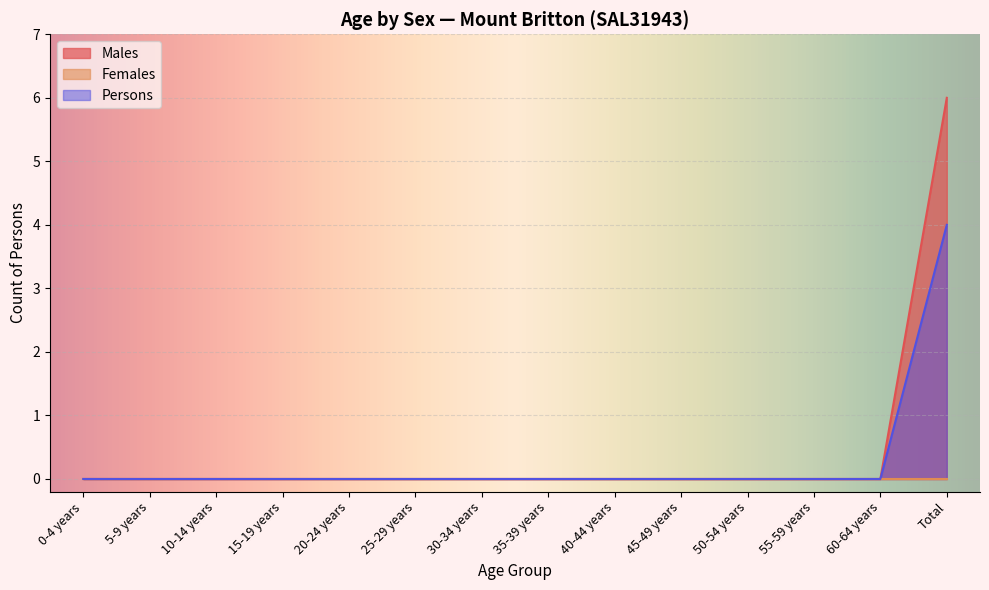

What is the sum of the Males values at 45-49 years and Total?

6